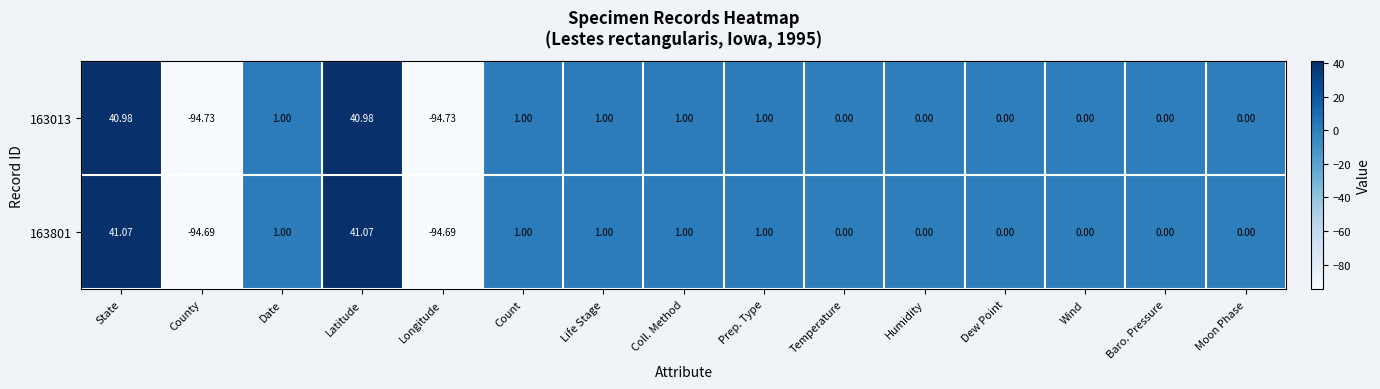

At which label does 163801 first exceed 0?

State